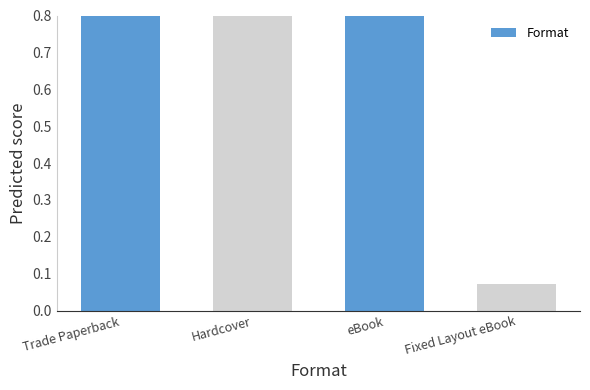

Reading left to right, transcribe all the data shown in this chart.

1.0	1.0	0.9	0.1